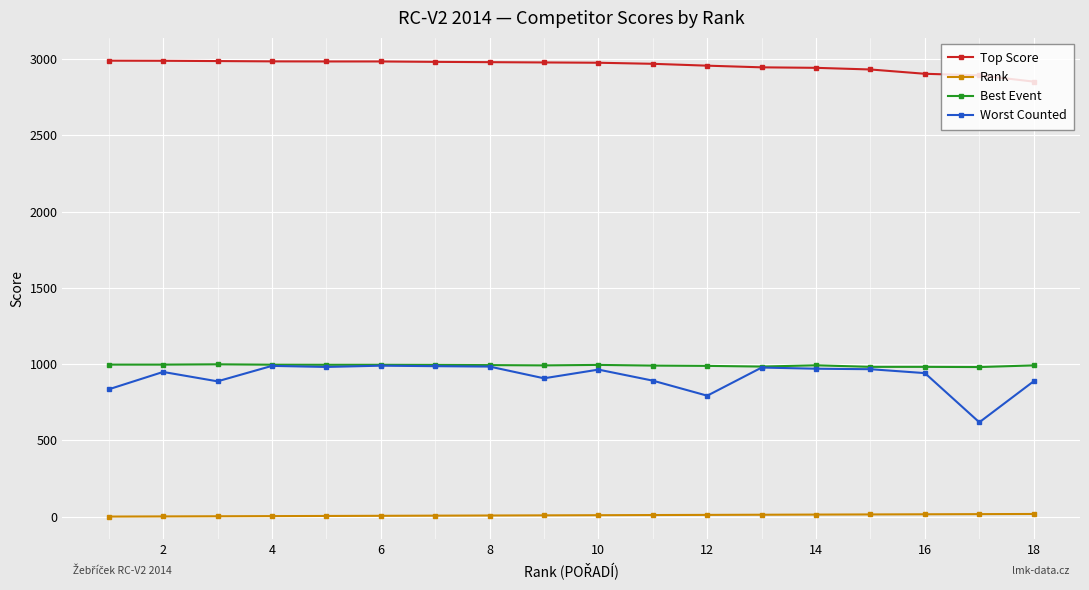

True or false: Worst Counted has more than 0 points higher than both neighbors.

True